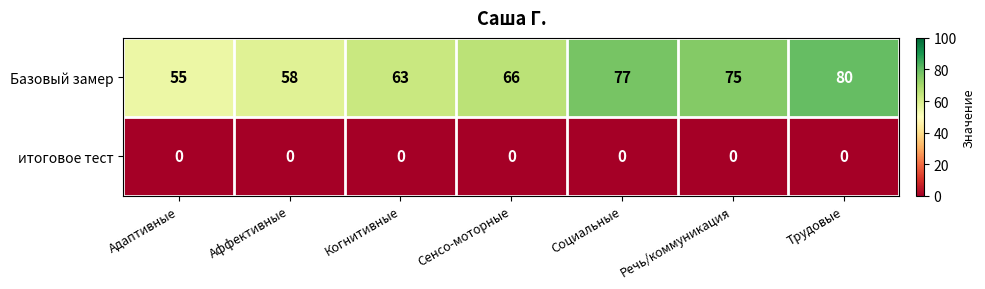

Which series has the largest range (max minus min)?

Базовый замер